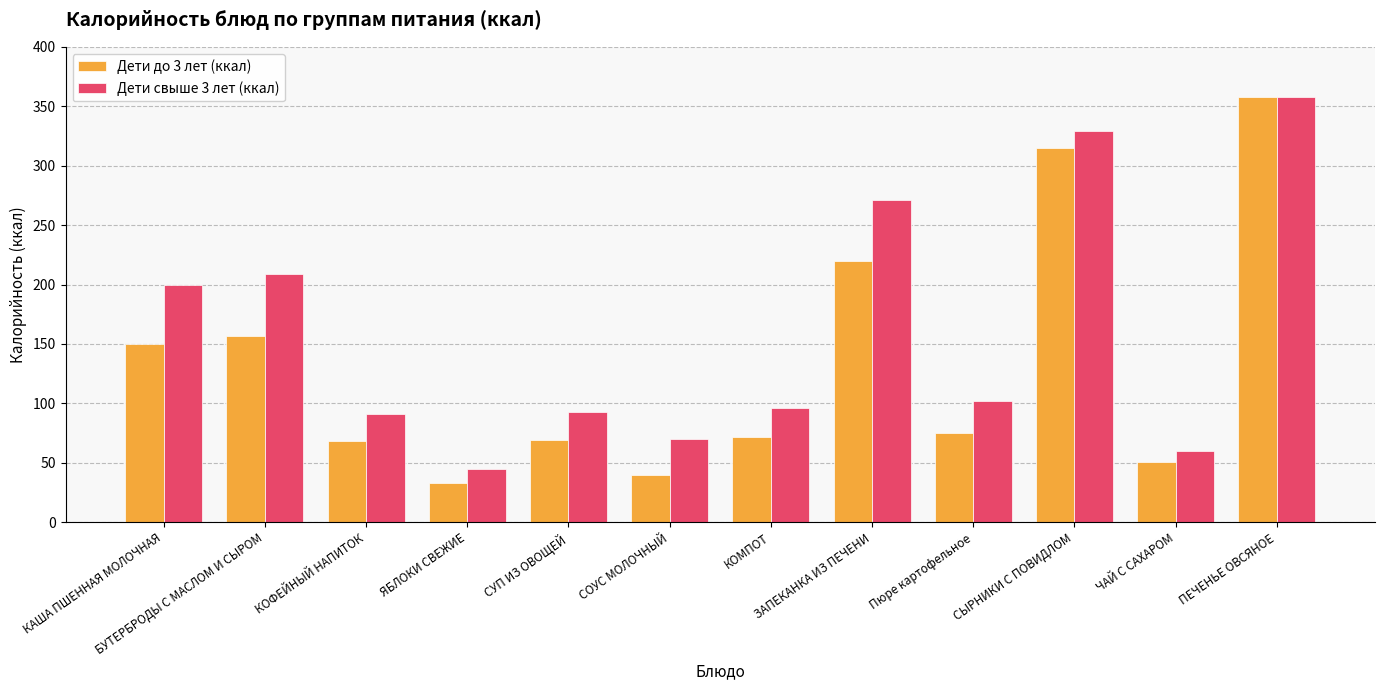

What is the total value across all series at БУТЕРБРОДЫ С МАСЛОМ И СЫРОМ?

364.9